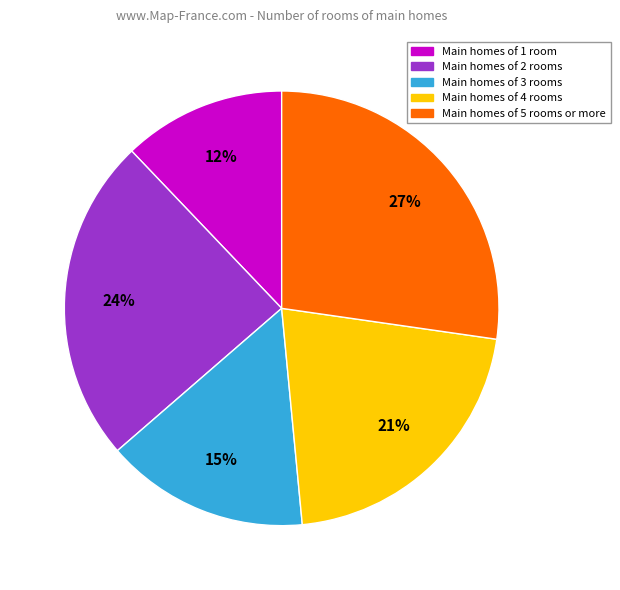

Does Main homes of 4 rooms represent more than half of the total?

No